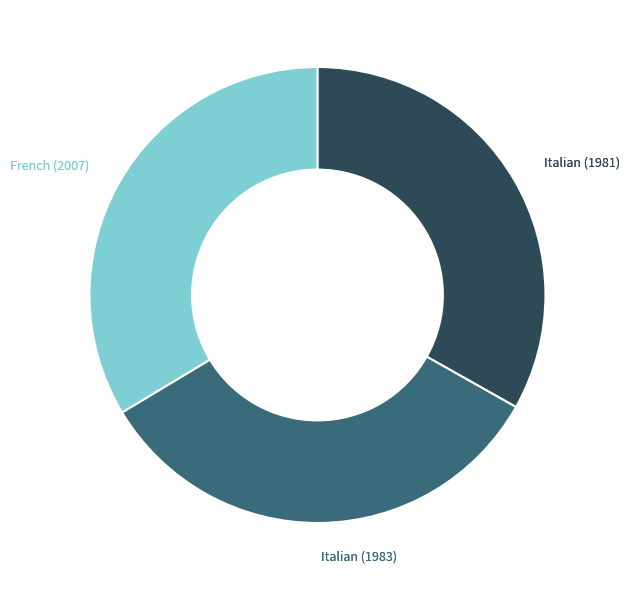

Is there a majority slice in this chart?

No